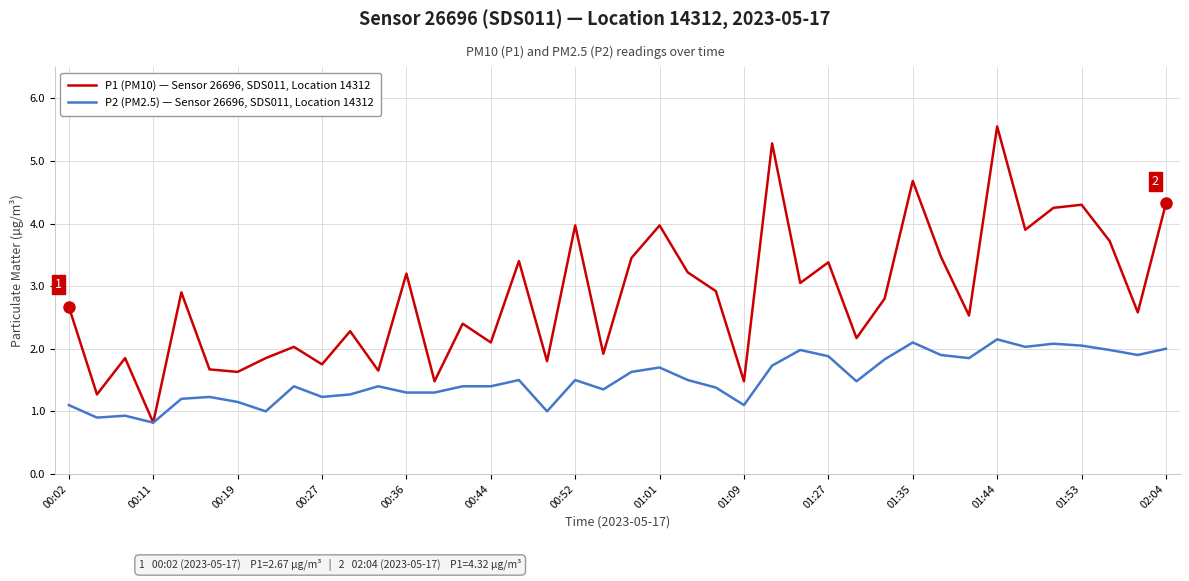

Is this an area chart (filled region under the line)?

No